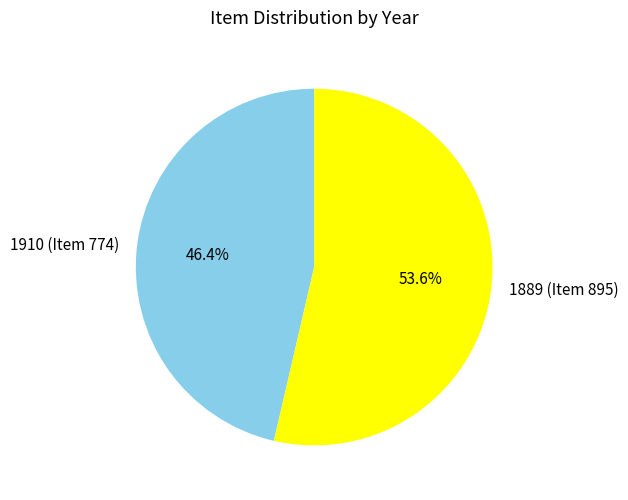

Is it true that 1910 (Item 774) is 46% of the pie?

True